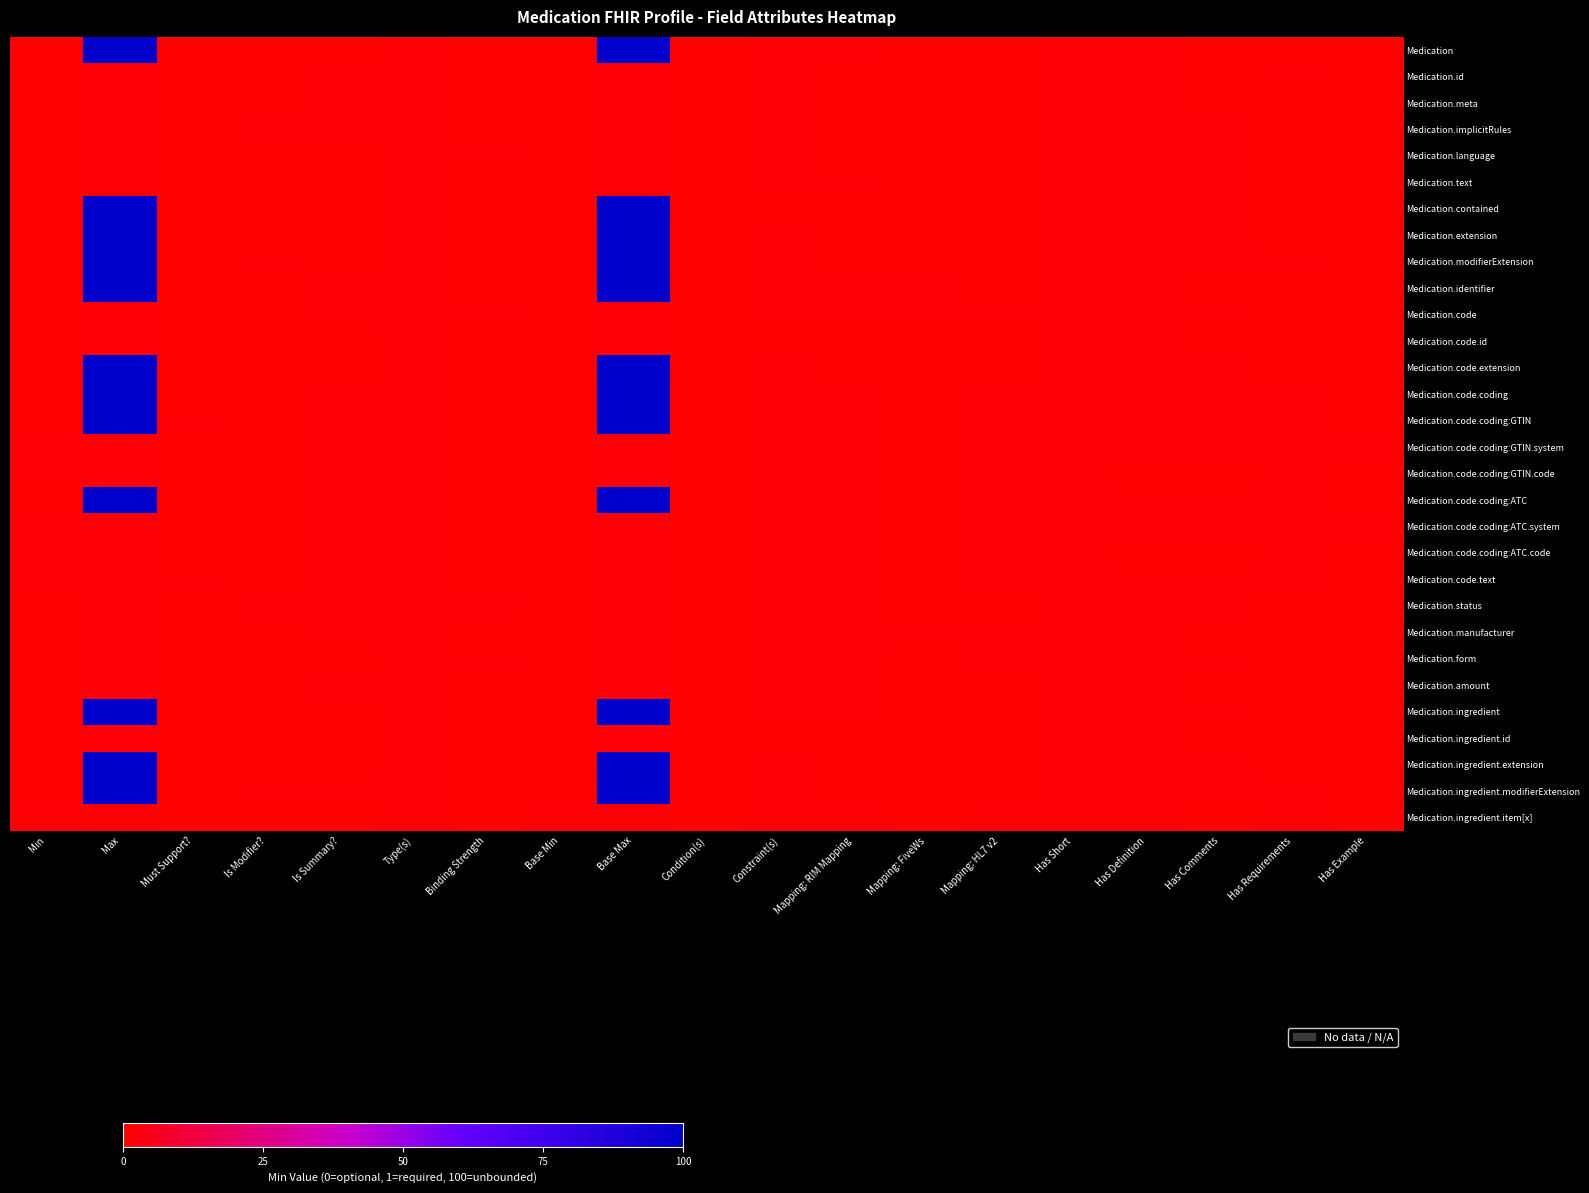

What is the total value across all series at Min?

0.1